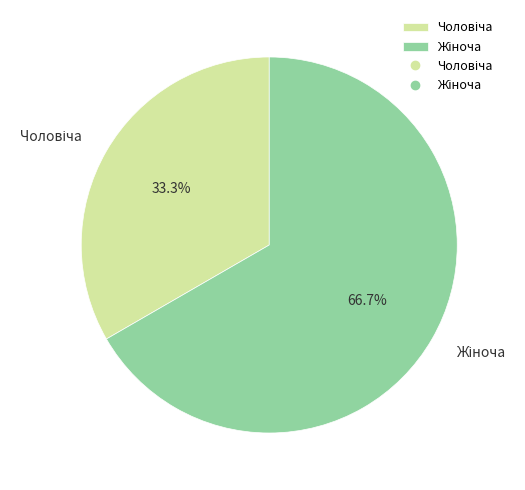

Is there a majority slice in this chart?

Yes